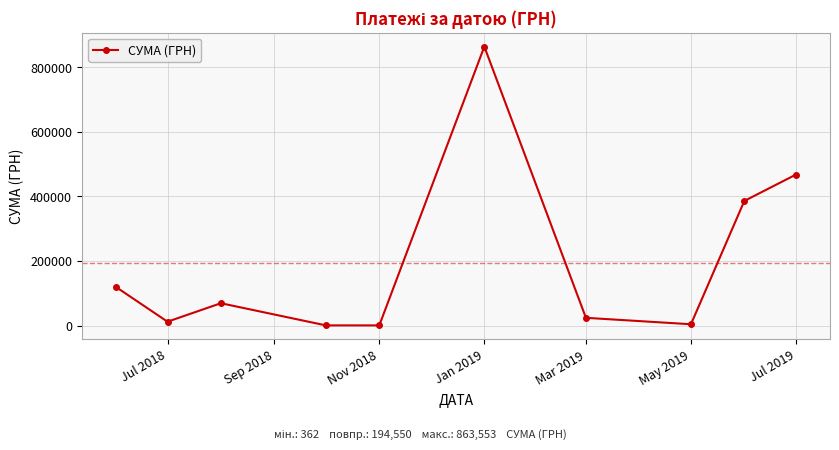

How many interior local valleys (lower than both neighbors) does the data have?

3